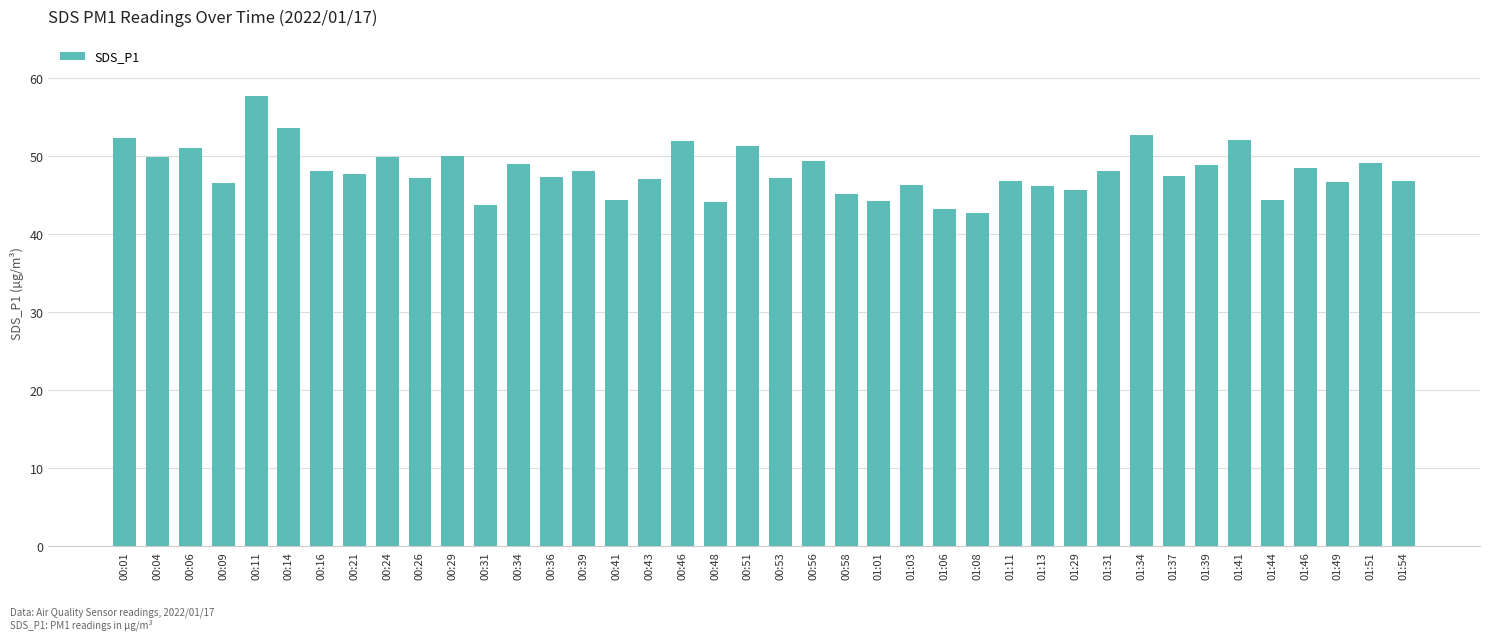

What position from the right is 01:49?

3